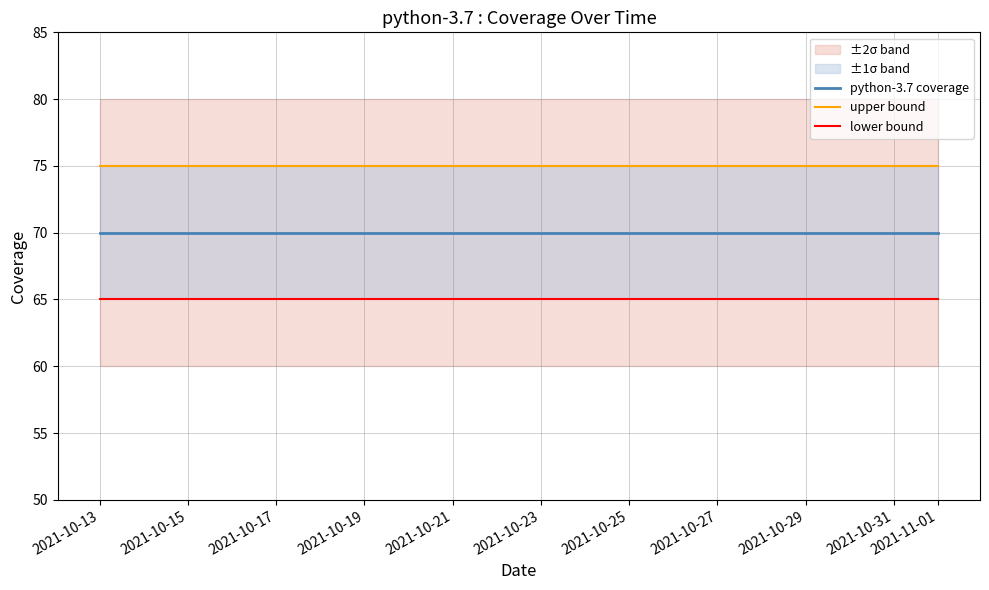

Which category has the highest value in the upper bound series?

2021-10-13